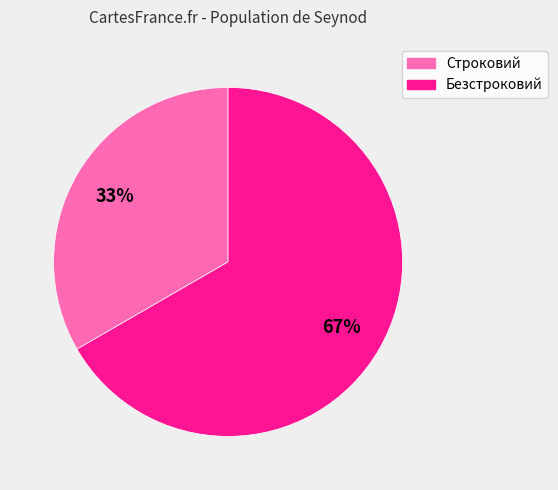

To the nearest percent, what is the average slice percentage?

50%